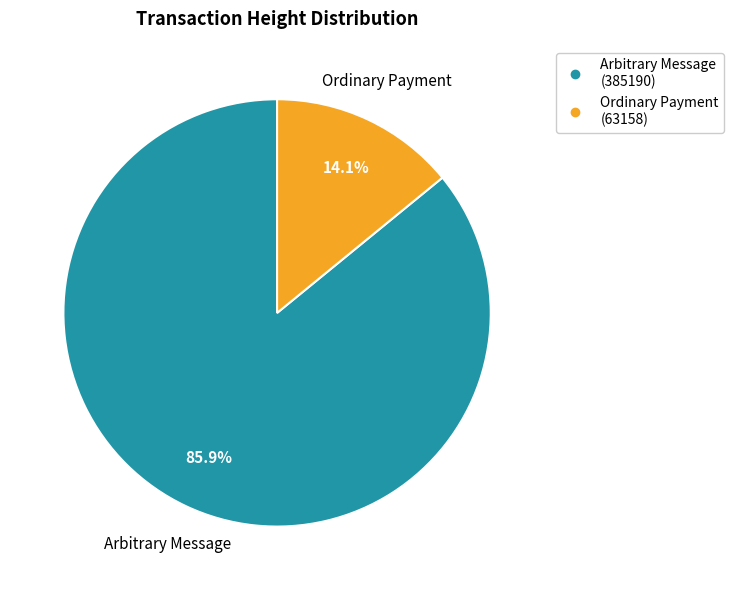

Is there any slice that represents more than half of the pie?

Yes